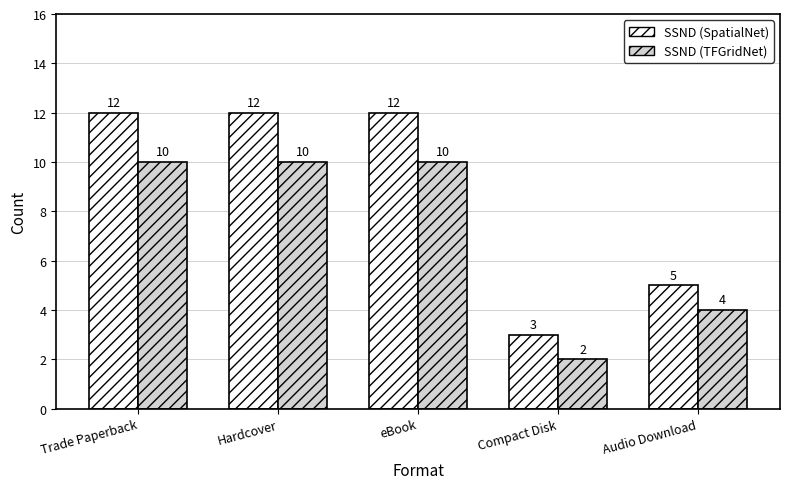

What is the difference between the maximum and second lowest values in the SSND (TFGridNet) series?

6